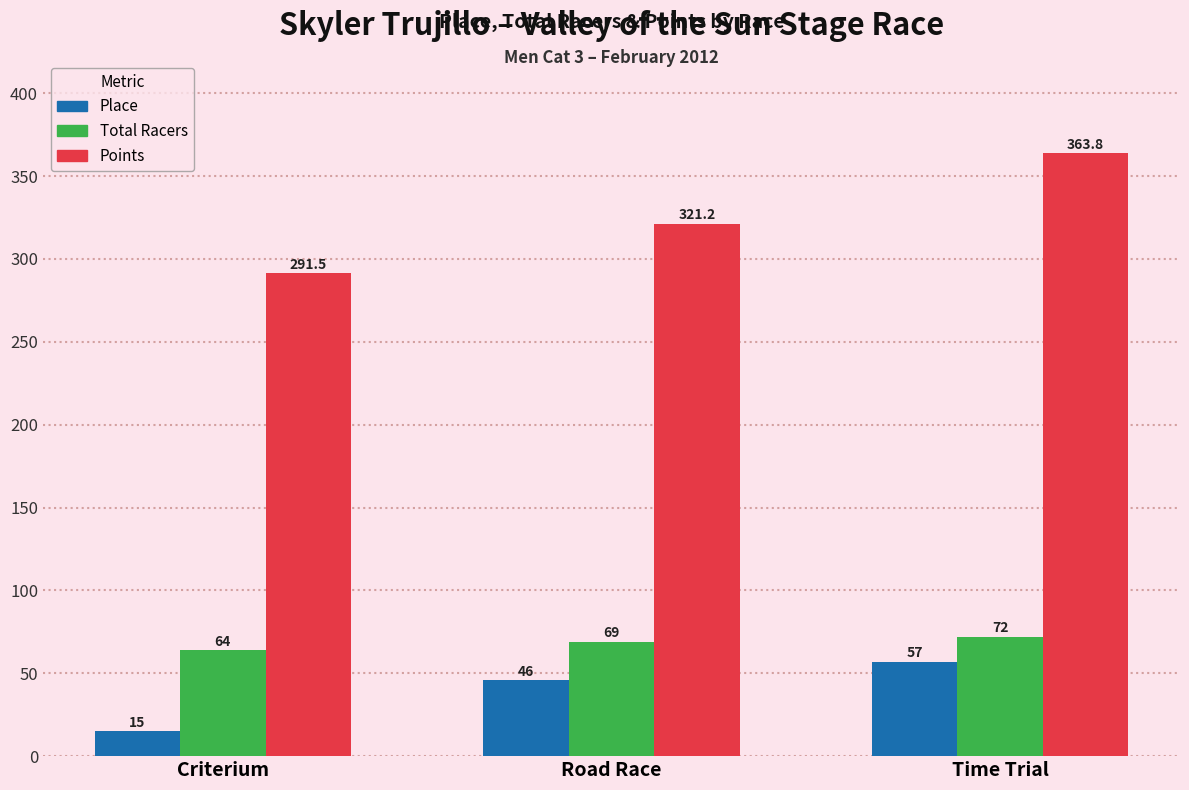

List the labels in order of Total Racers value, largest first.

Time Trial, Road Race, Criterium